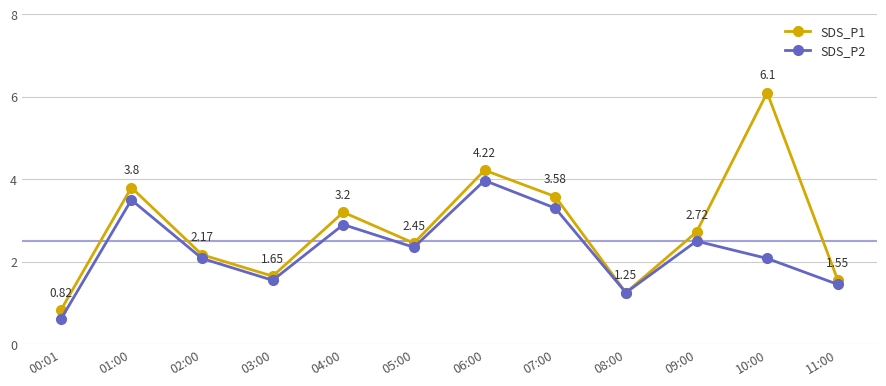

The SDS_P1 series shows 6.1 at 10:00. True or false?

True